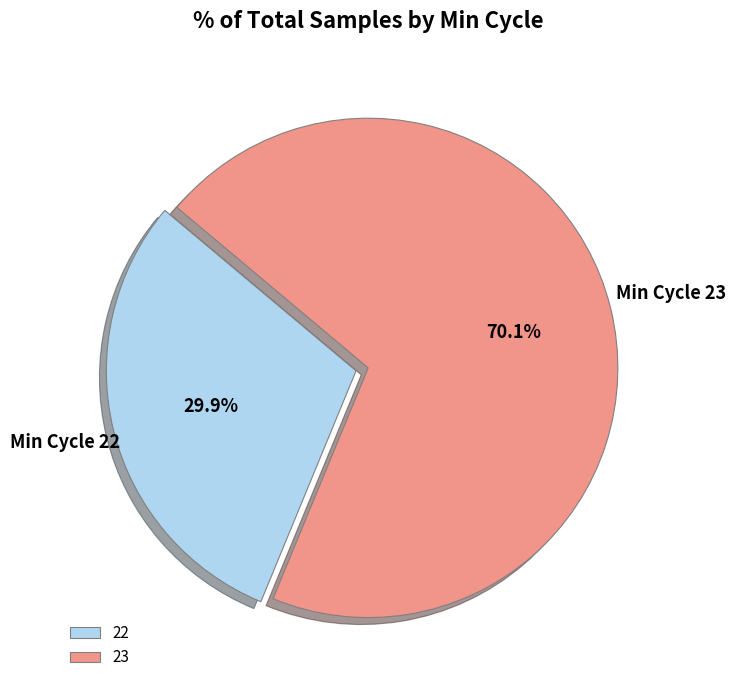

Combined, what portion of the pie is 22 and 23?

100.0%